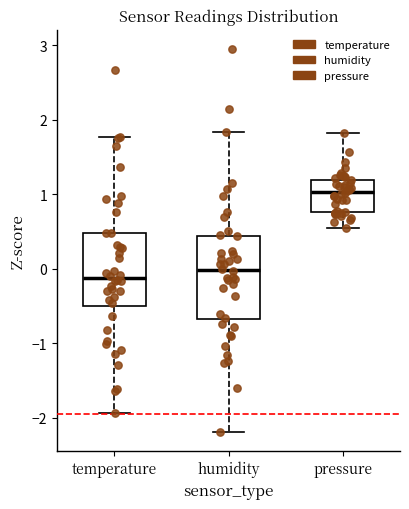

Which box is the tallest, from its lower edge to its upper edge?

humidity